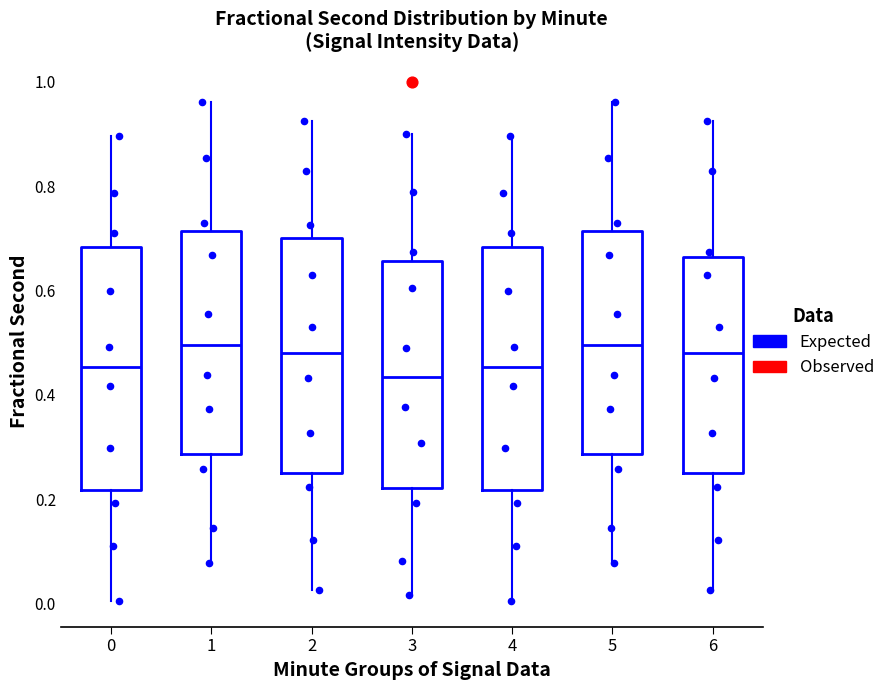

Reading left to right, transcribe this box plot: for each box, give where its median line is, the range the box spans, and where its two whiskers end, as read against the y-axis. The values are not printed on the chart, so give them approximately, as read against the axis.

0: median 0.46, box 0.22 to 0.68, whiskers 0.00 to 0.90
1: median 0.50, box 0.28 to 0.72, whiskers 0.08 to 0.96
2: median 0.48, box 0.24 to 0.70, whiskers 0.02 to 0.92
3: median 0.44, box 0.22 to 0.66, whiskers 0.02 to 0.90
4: median 0.46, box 0.22 to 0.68, whiskers 0.00 to 0.90
5: median 0.50, box 0.28 to 0.72, whiskers 0.08 to 0.96
6: median 0.48, box 0.24 to 0.66, whiskers 0.02 to 0.92